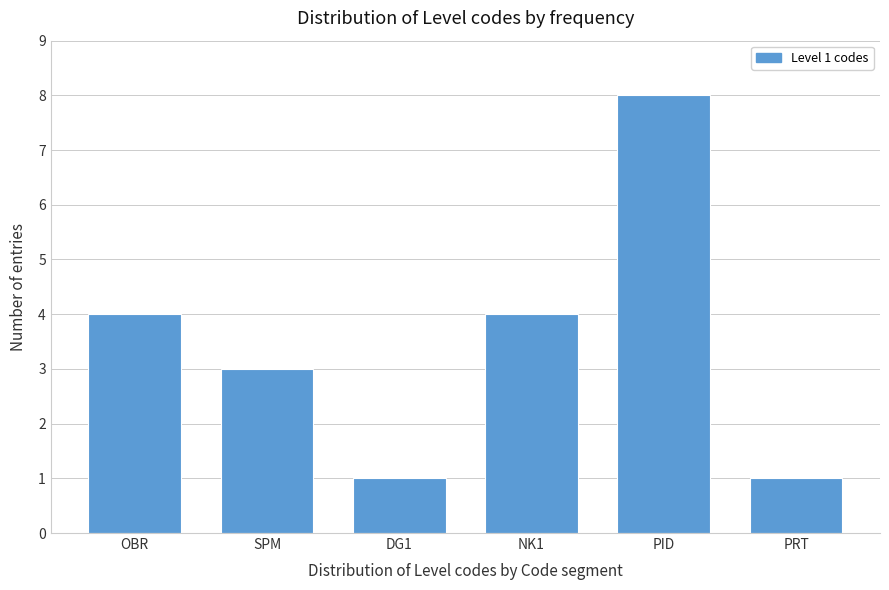

Reading left to right, transcribe all the data shown in this chart.

4	3	1	4	8	1